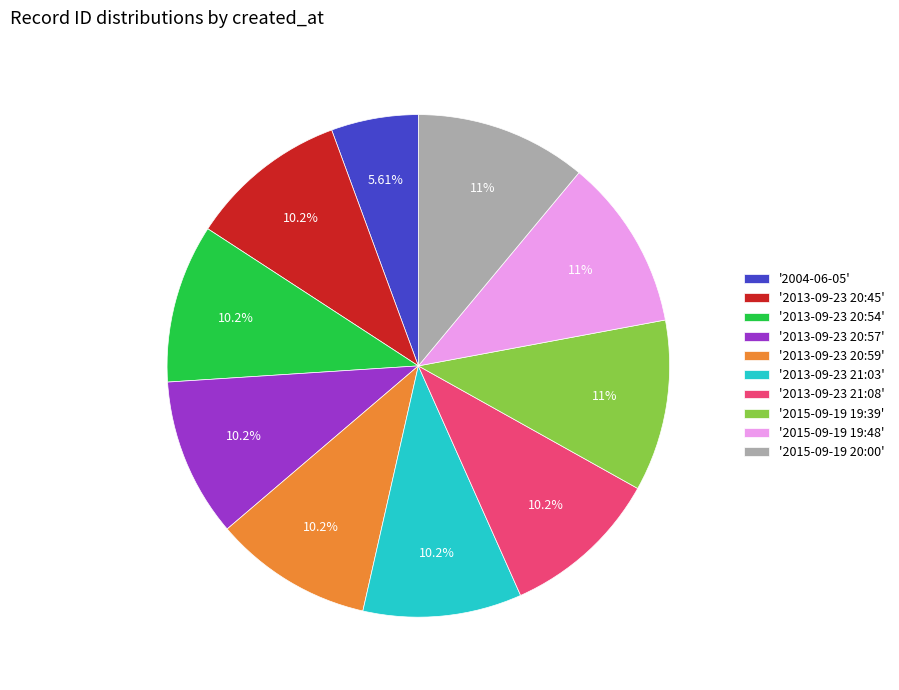

Is there a majority slice in this chart?

No